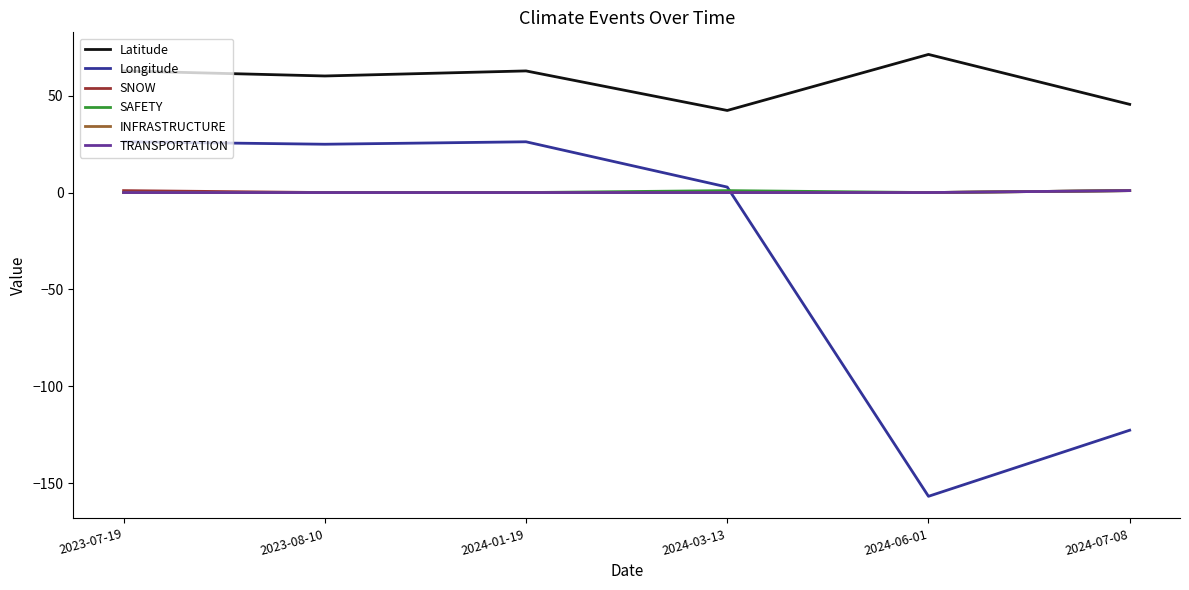

Does the chart have visible grid lines?

No